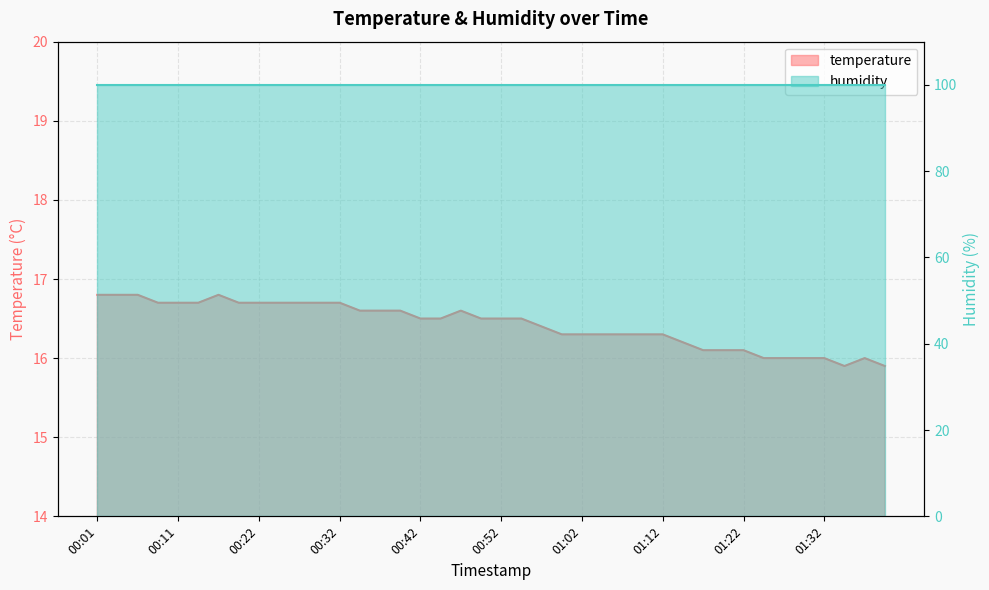

What is the greatest value displayed?

16.8